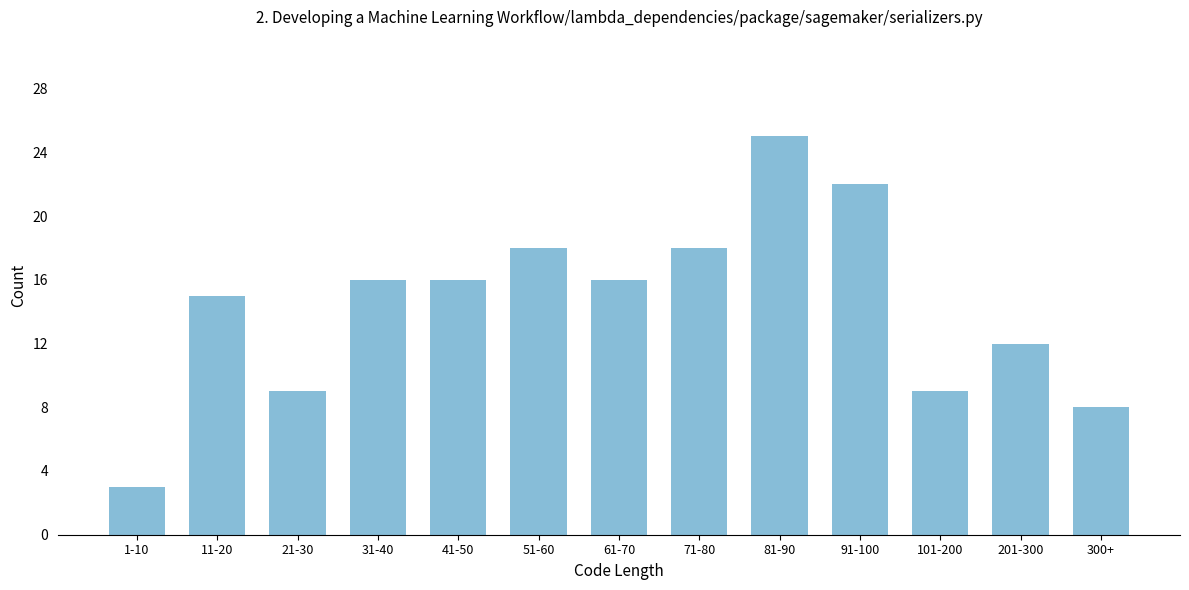

Reading left to right, transcribe all the data shown in this chart.

1-10=3	11-20=15	21-30=9	31-40=16	41-50=16	51-60=18	61-70=16	71-80=18	81-90=25	91-100=22	101-200=9	201-300=12	300+=8